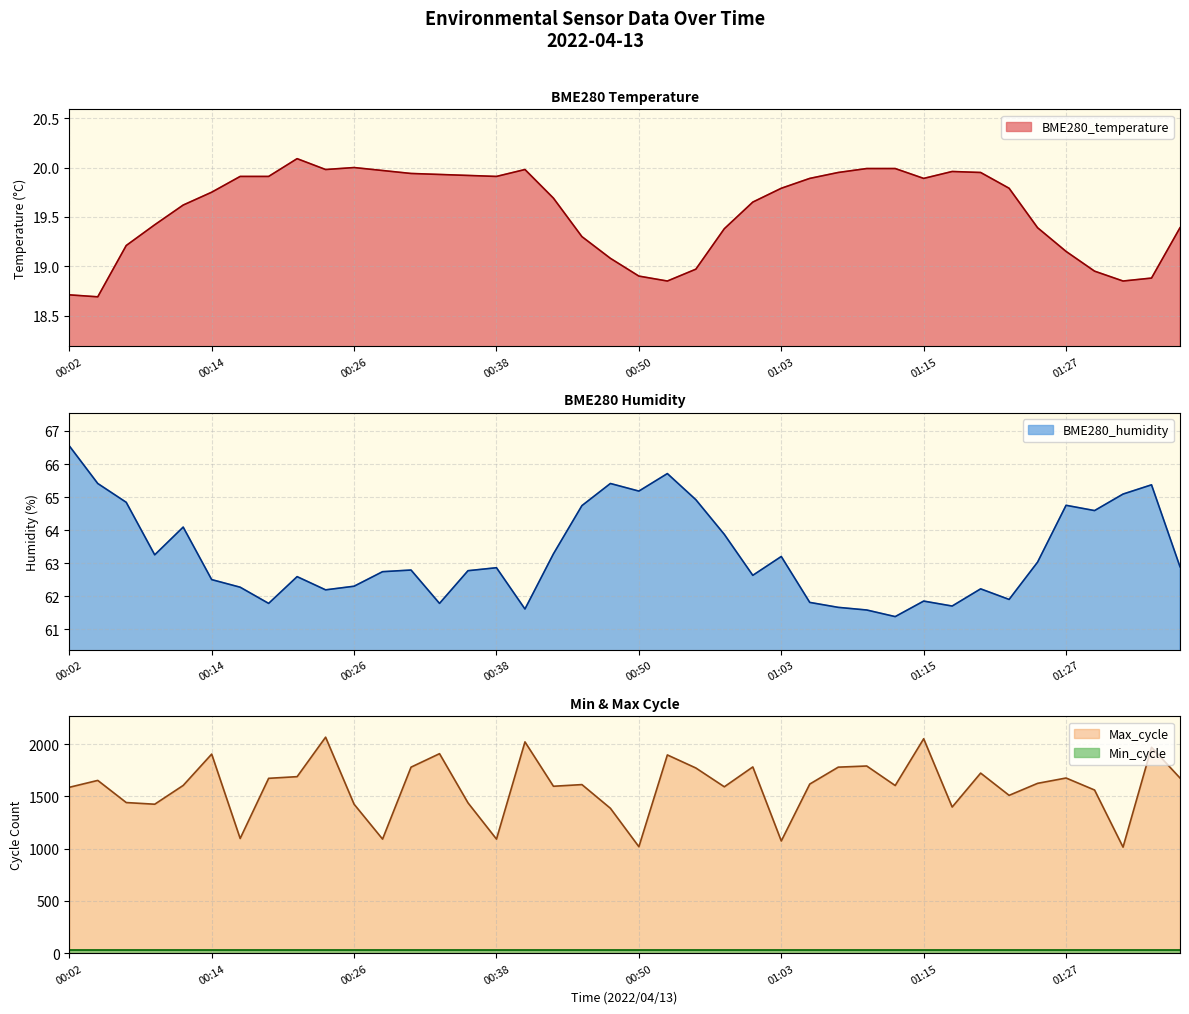

True or false: Max_cycle and BME280_humidity intersect in this chart.

False